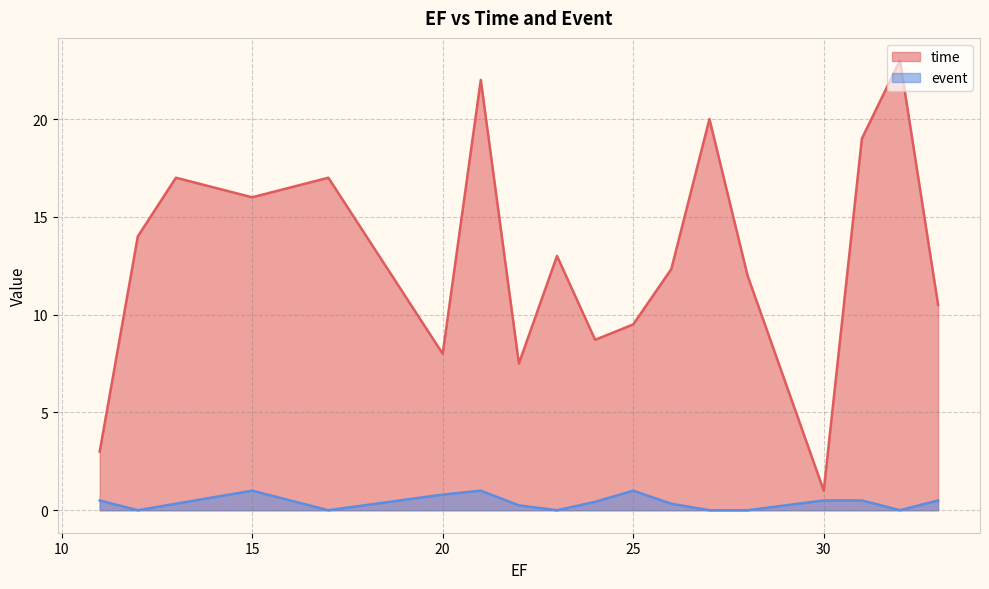

True or false: time has more than 1 points higher than both neighbors.

True